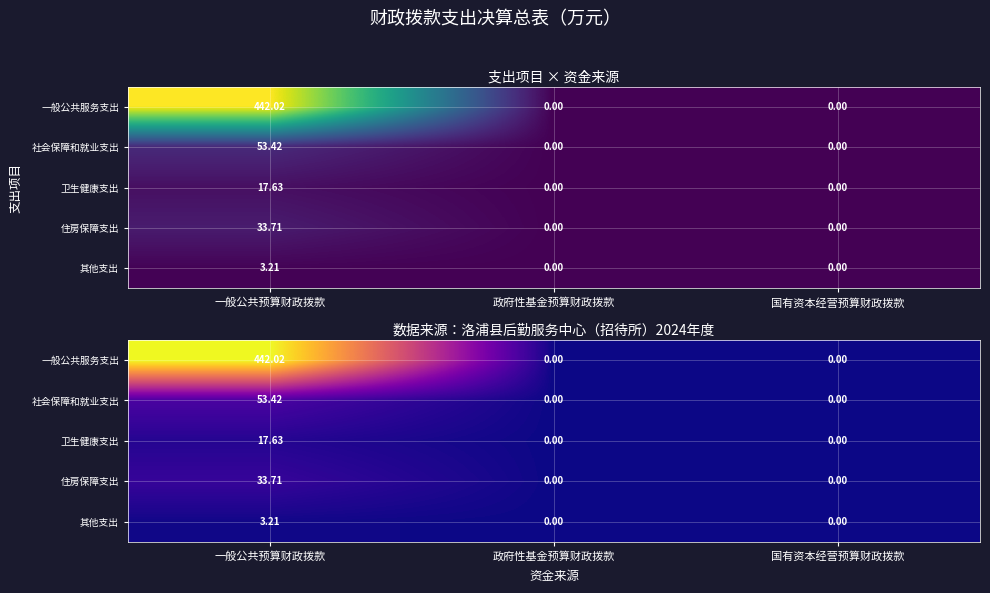

List the labels in order of 卫生健康支出 value, largest first.

一般公共预算财政拨款, 政府性基金预算财政拨款, 国有资本经营预算财政拨款